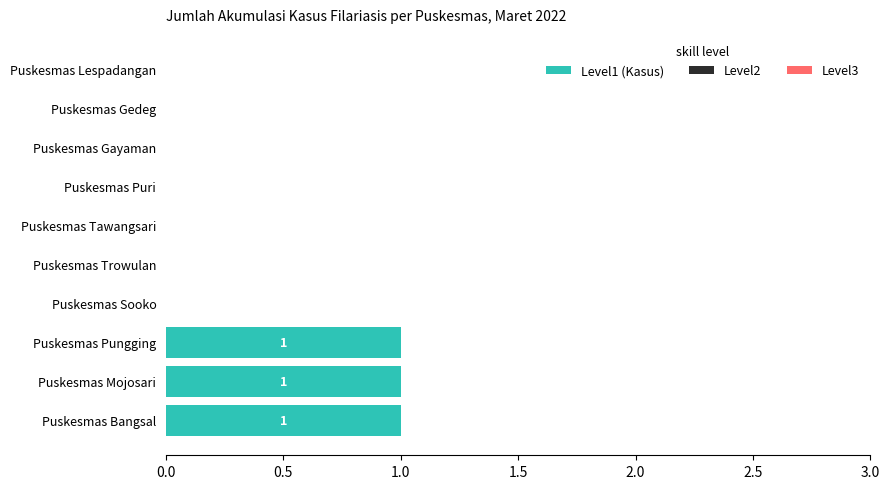

Reading bottom to top, what are all the values shown in this chart?

Puskesmas Bangsal=1	Puskesmas Mojosari=1	Puskesmas Pungging=1	Puskesmas Sooko=0	Puskesmas Trowulan=0	Puskesmas Tawangsari=0	Puskesmas Puri=0	Puskesmas Gayaman=0	Puskesmas Gedeg=0	Puskesmas Lespadangan=0